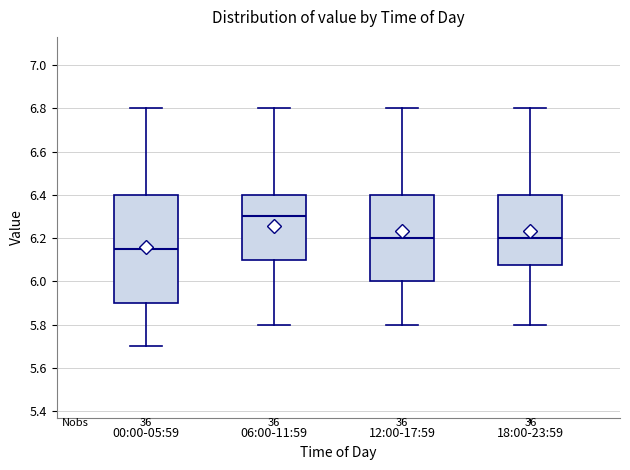

Which box is the tallest, from its lower edge to its upper edge?

00:00-05:59